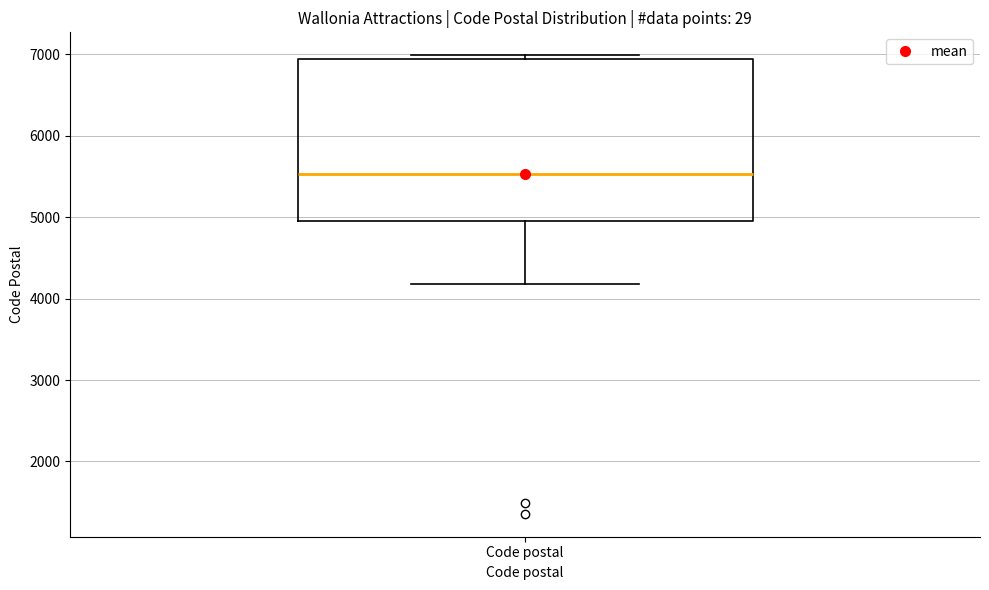

Where does the lower whisker of the box for Code postal end on the y-axis? The values are not printed on the chart, so give them approximately, as read against the axis.

4200